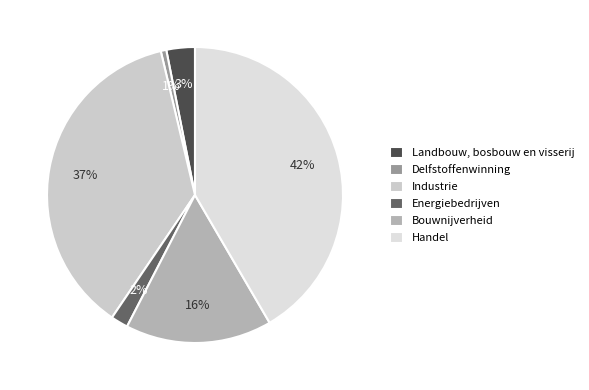

To the nearest percent, what percentage of the pie is Delfstoffenwinning?

1%